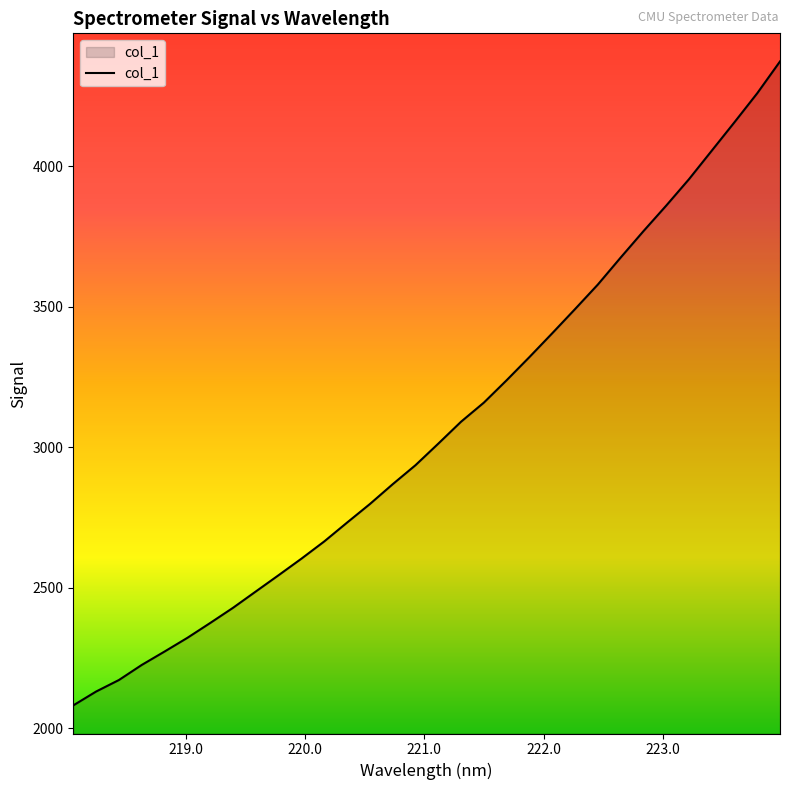

Does the chart display data point markers on the line(s)?

No